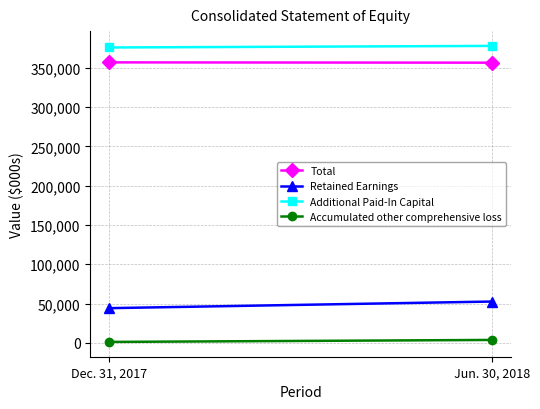

The Total series shows 356360 at Jun. 30, 2018. True or false?

True